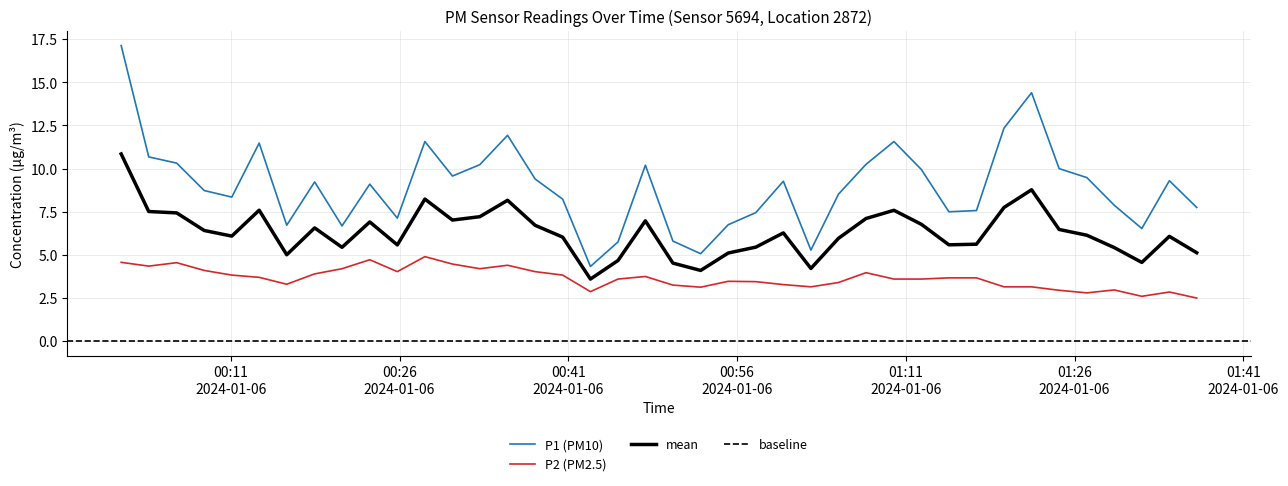

What is the lowest value of the P2 (PM2.5) series?

2.5